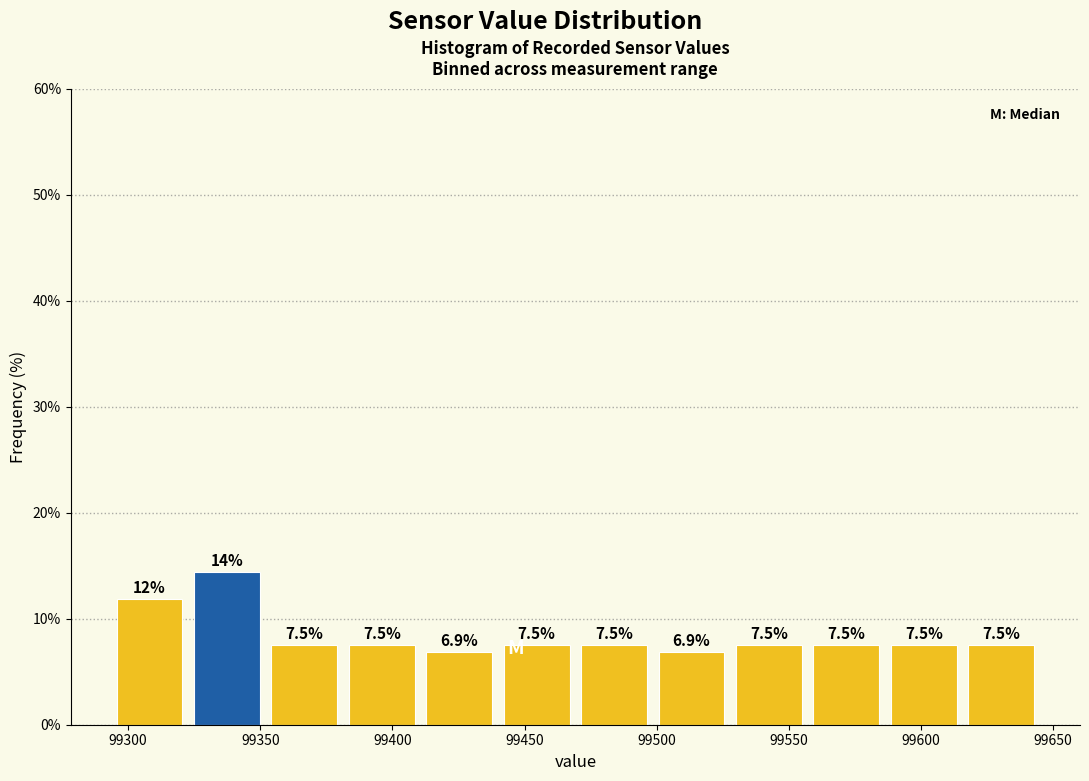

Which range on the x-axis has the tallest bar?

99325 to 99350